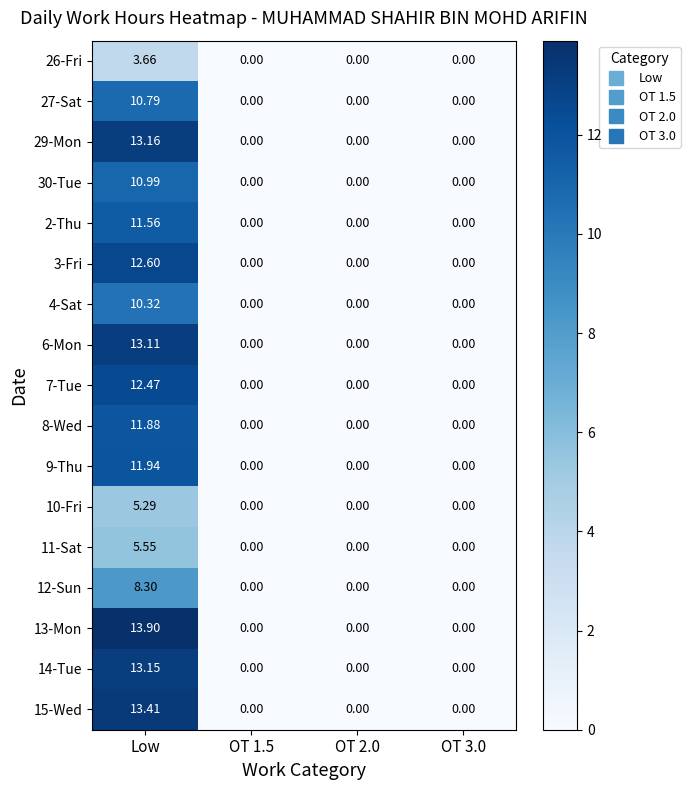

At which category is the sum across all series the highest?

Low